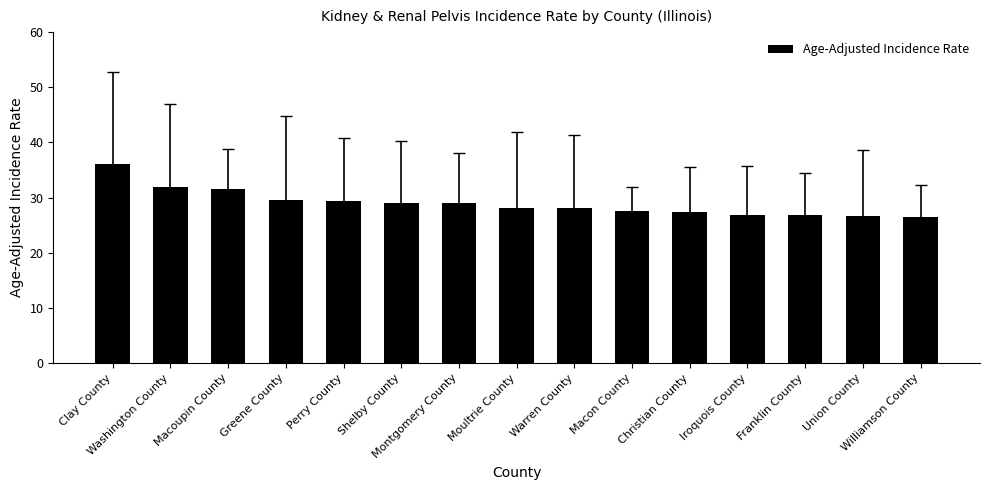

The chart shows a value of 53.0 at Washington County. True or false?

False